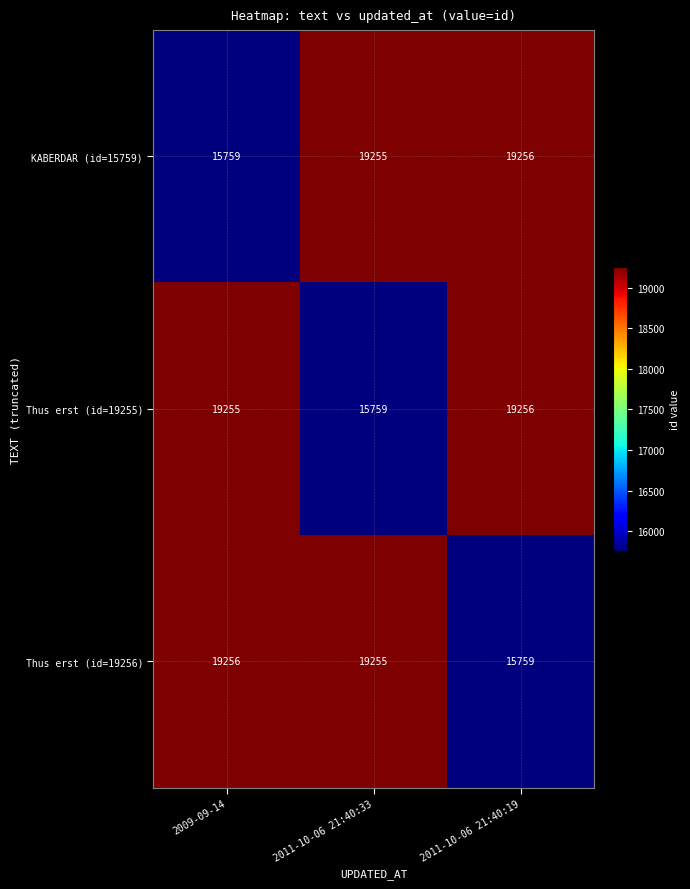

The value of Thus erst (id=19255) at 2009-09-14 is 6856. True or false?

False